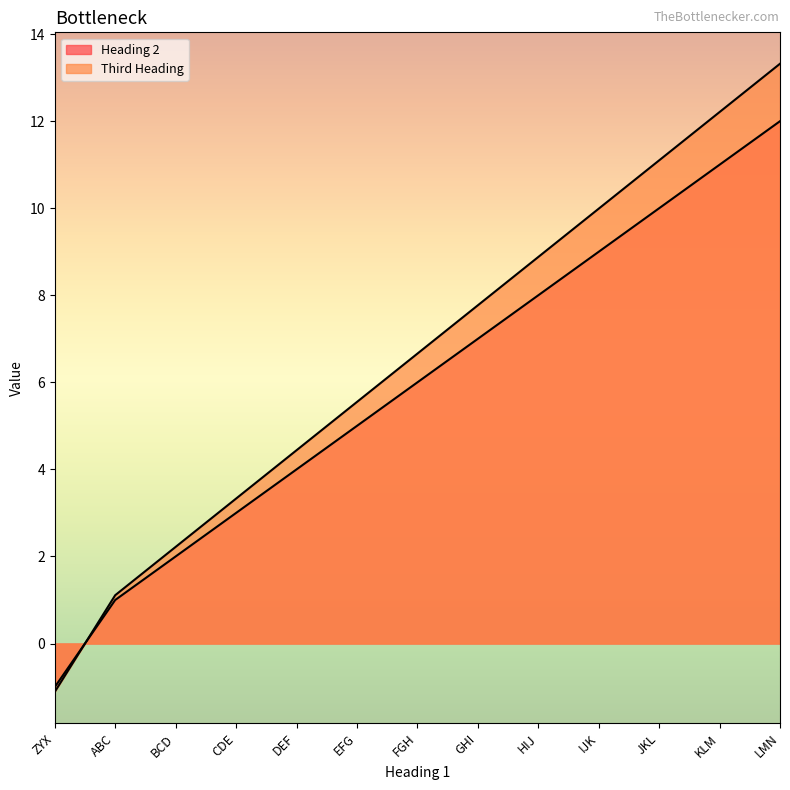

Is it true that Heading 2 equals 19.1 at KLM?

False